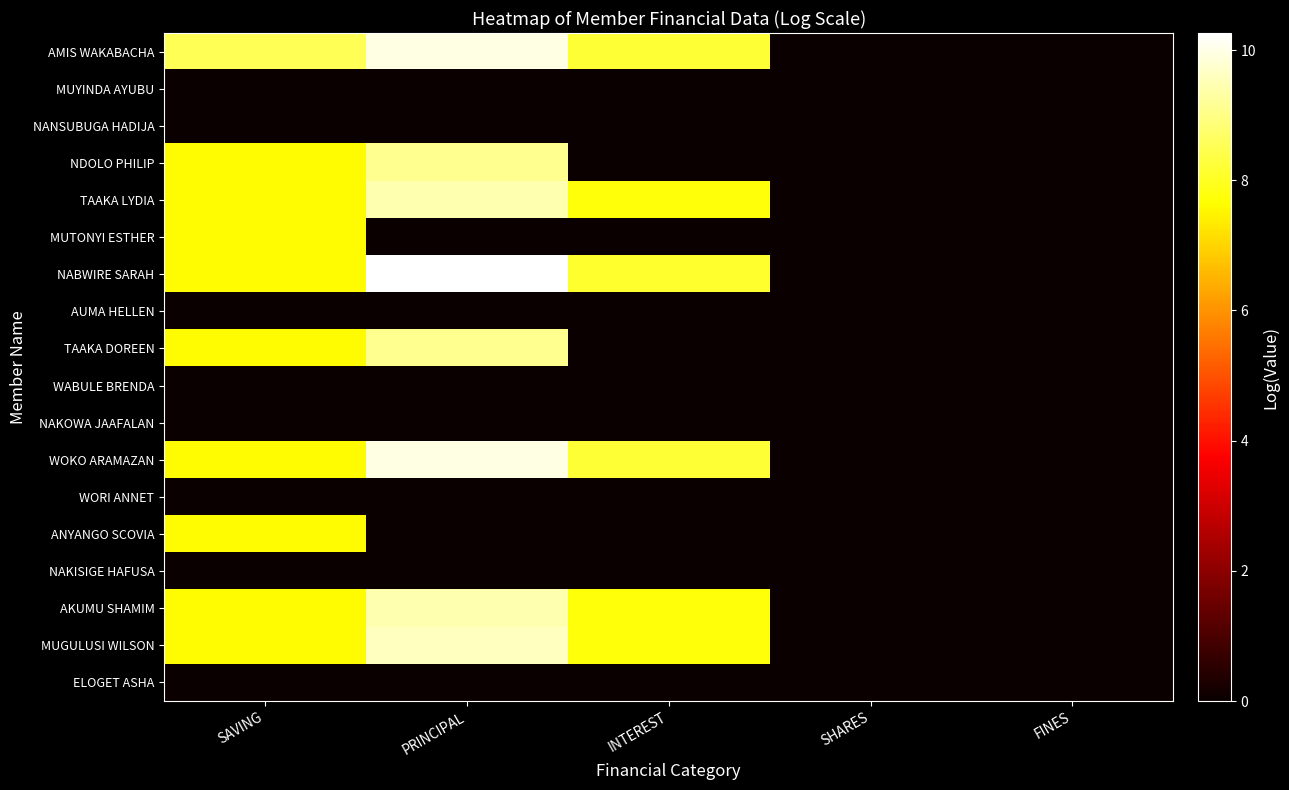

Which series has the widest spread of values?

NABWIRE SARAH